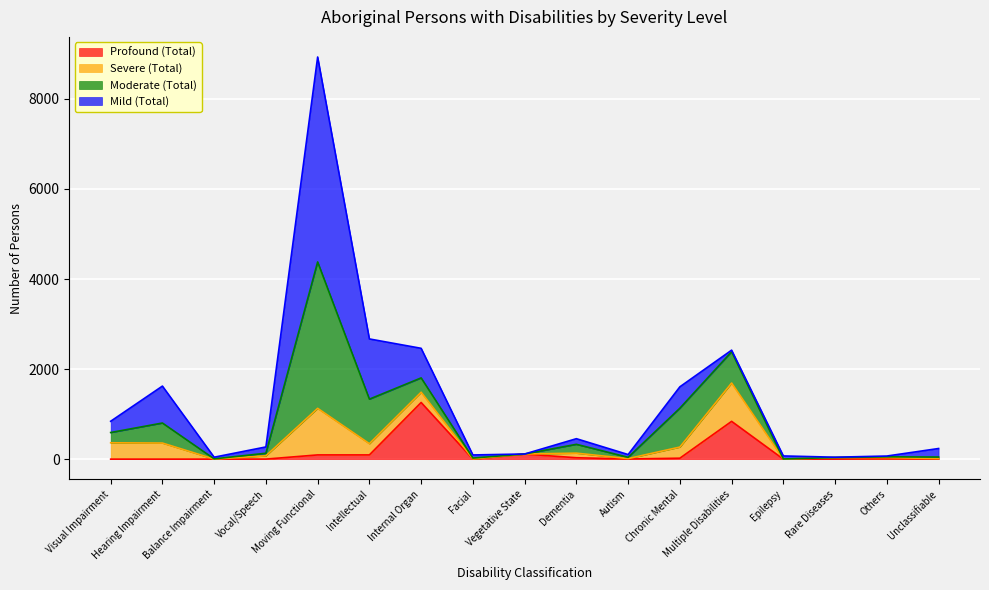

True or false: Moderate (Total) has a value of 1 at Epilepsy.

False